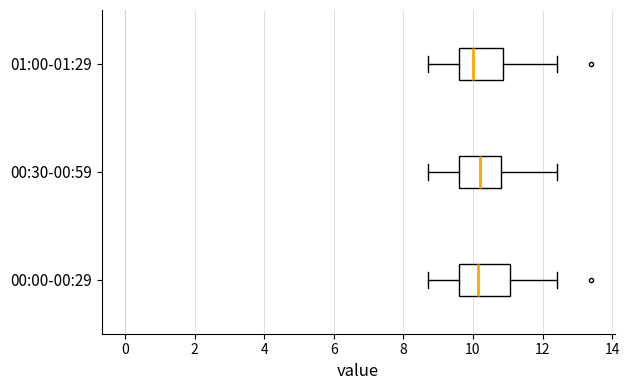

Where is the left edge of the box for 00:30-00:59 on the x-axis? The values are not printed on the chart, so give them approximately, as read against the axis.

9.6